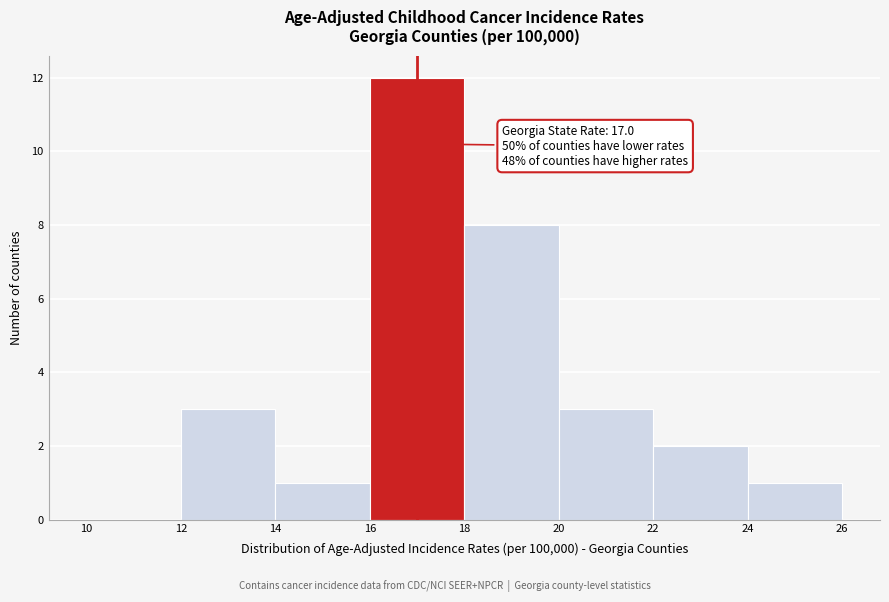

Over which range of the x-axis is the bar tallest?

16 to 18